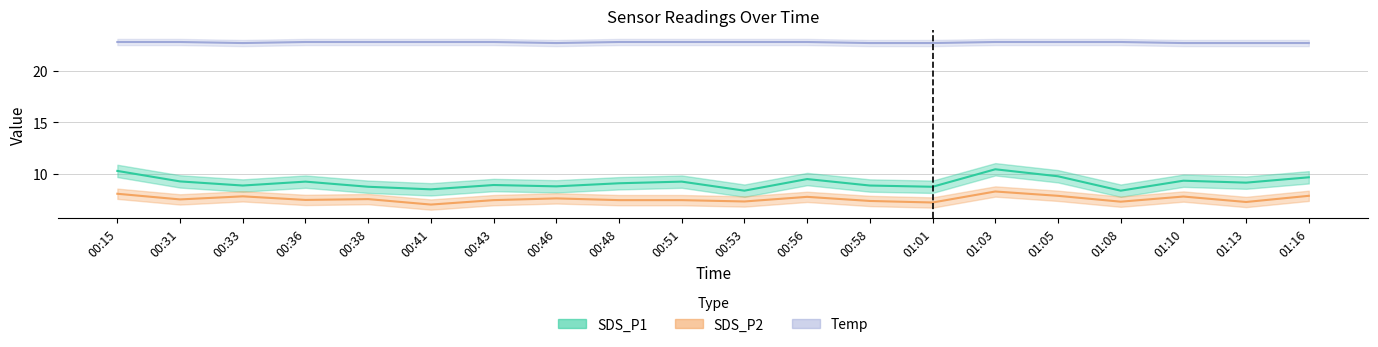

How many lines are shown in the chart?

3